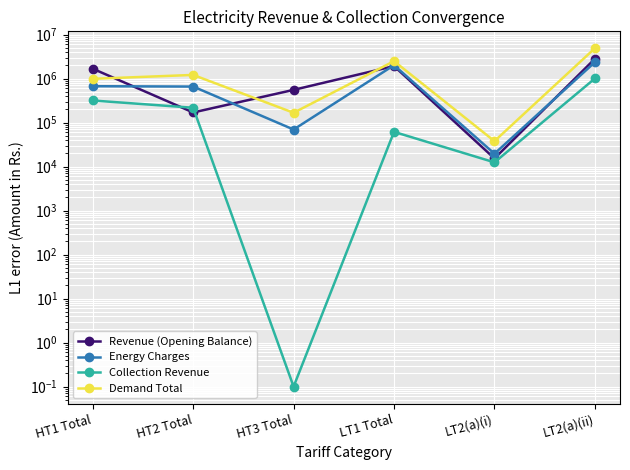

How many lines are shown in the chart?

4